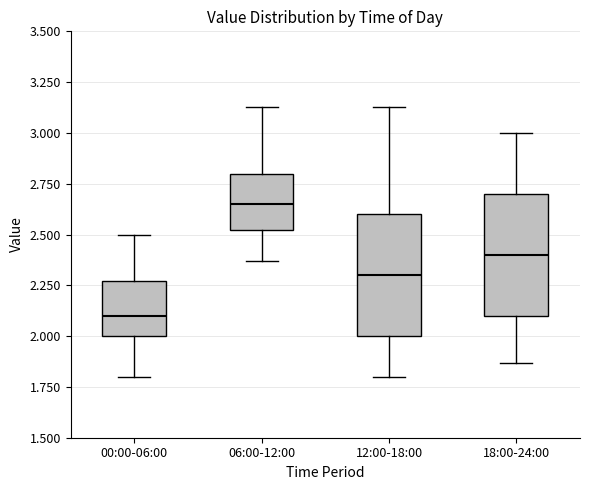

Where does the upper whisker of the box for 00:00-06:00 end on the y-axis? The values are not printed on the chart, so give them approximately, as read against the axis.

2.50